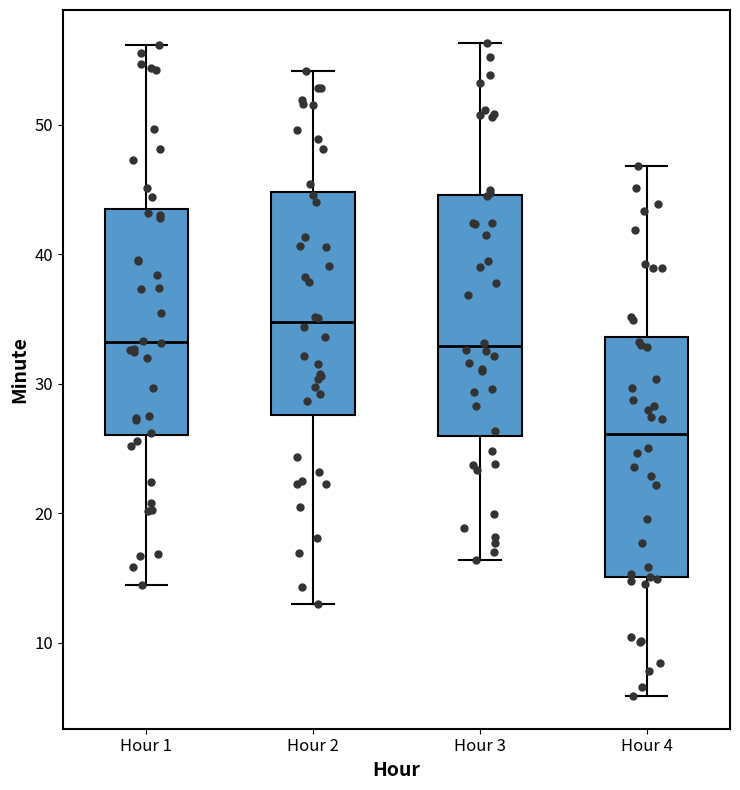

Which box has the lowest median line?

Hour 4